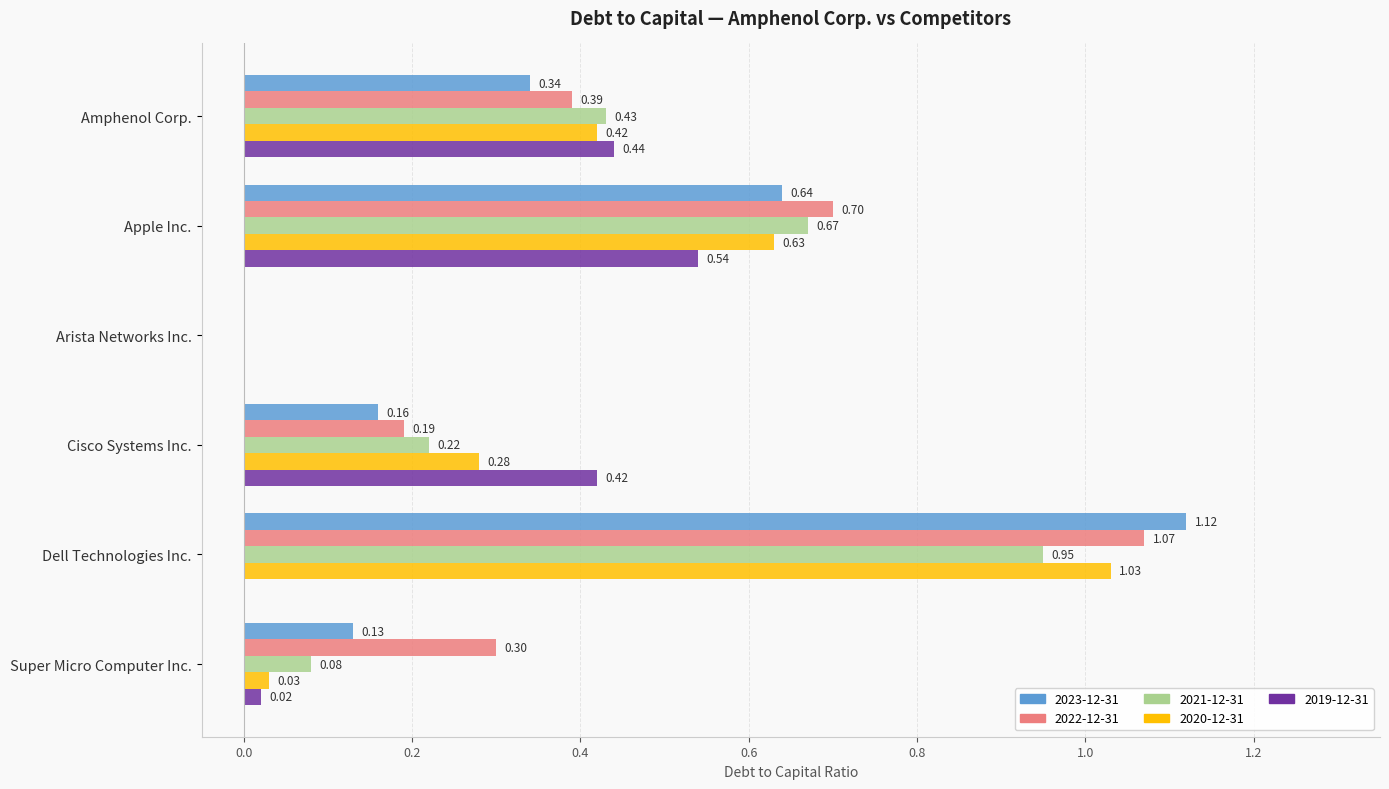

True or false: 2019-12-31 has a value of 0.6 at Amphenol Corp..

False